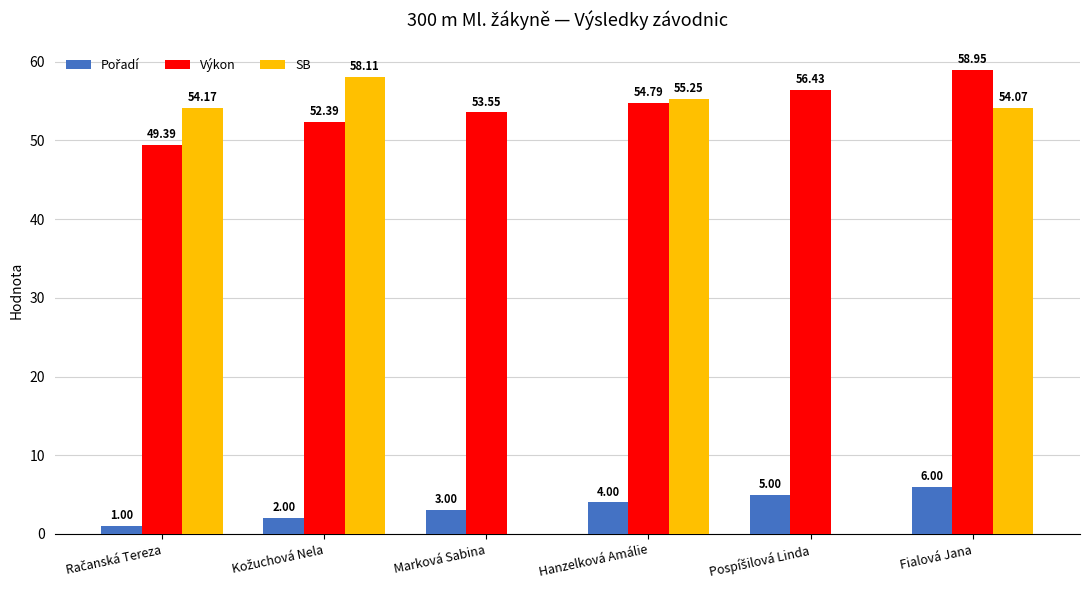

Which series has the widest spread of values?

SB